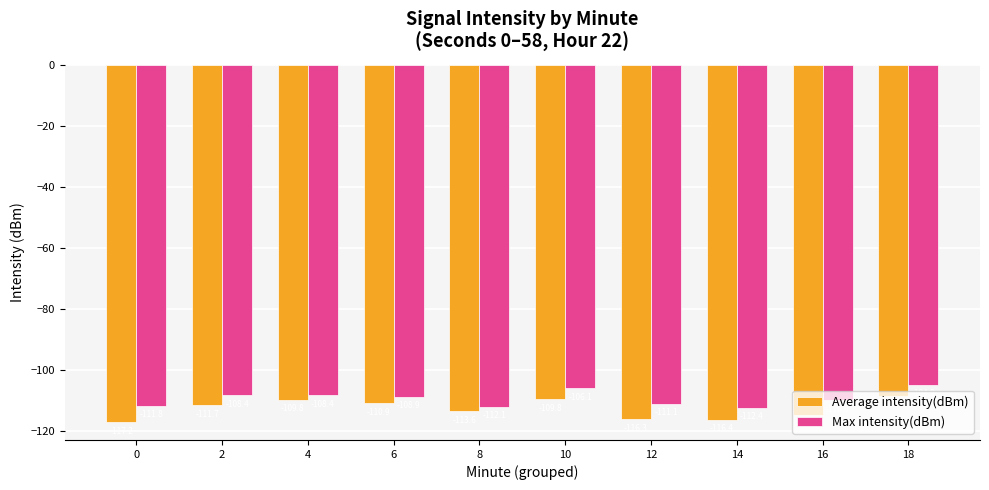

What is the maximum value for Max intensity(dBm)?

-104.9